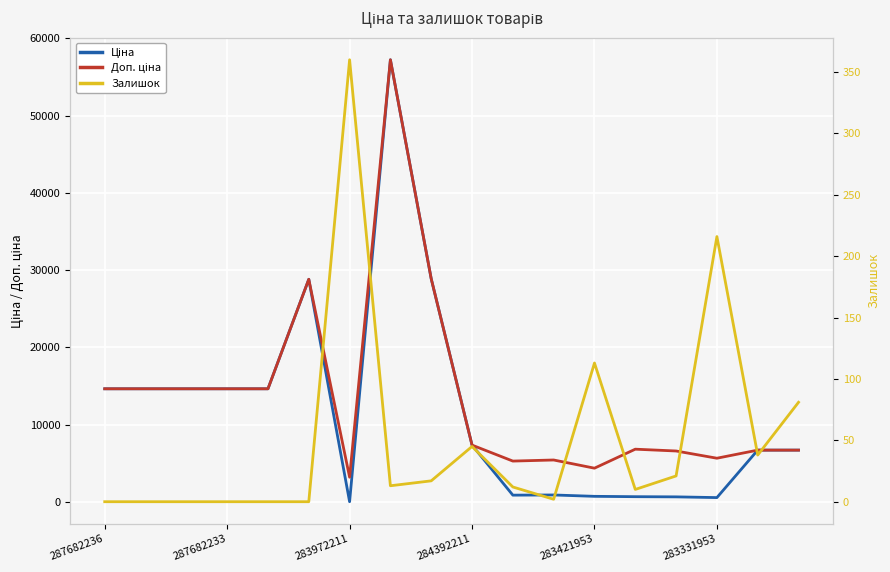

Does the chart display data point markers on the line(s)?

No